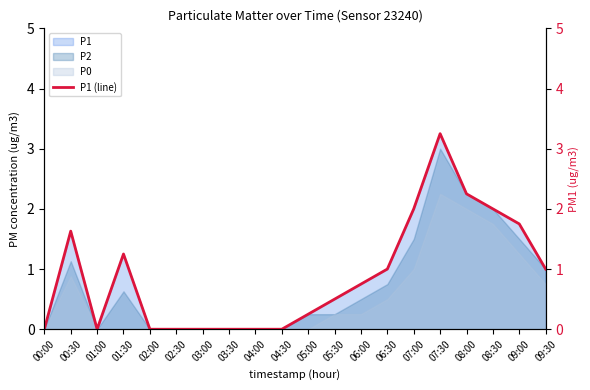

What is the maximum value shown in the chart?

3.2